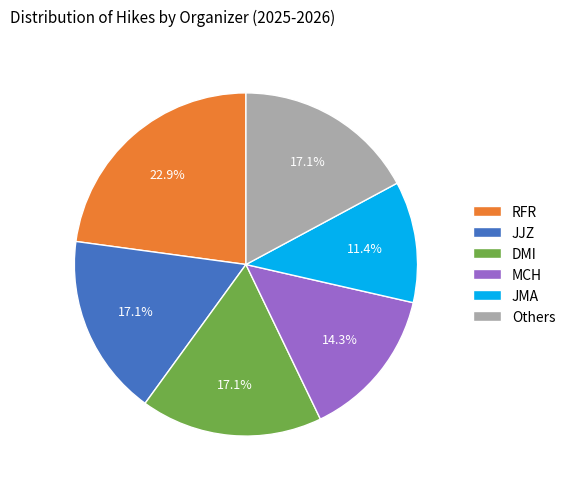

What portion of the pie excludes MCH?

85.7%